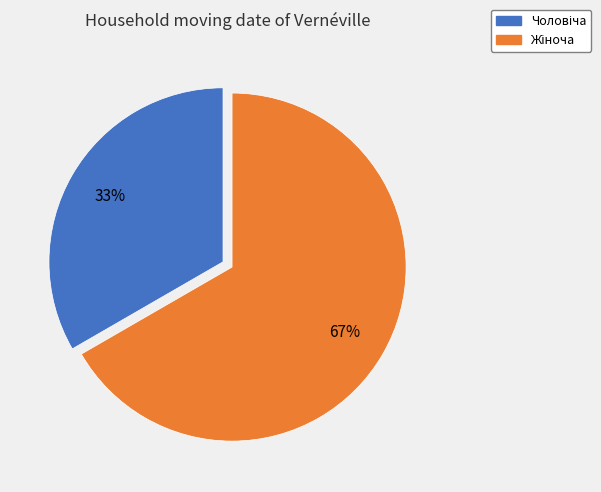

To the nearest percent, what is the average slice percentage?

50%